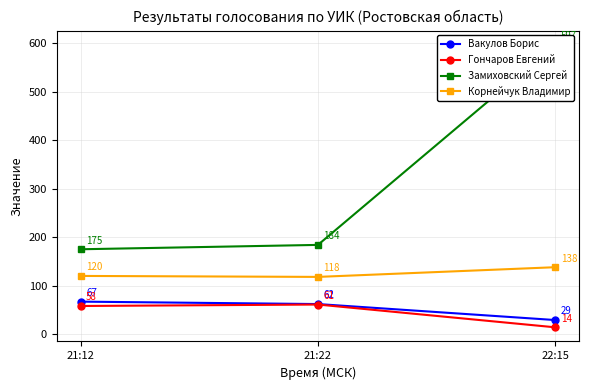

Count the number of data series in this chart.

4